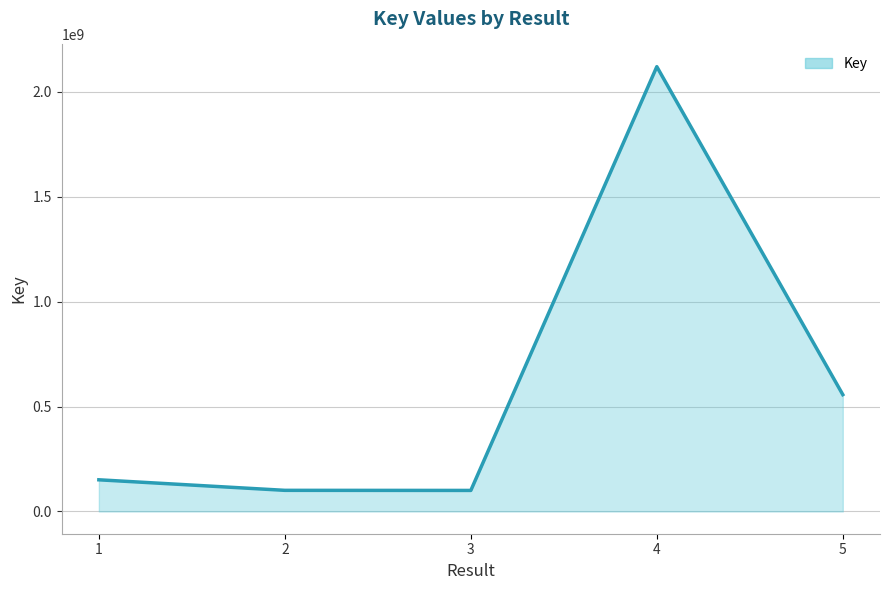

Which has a higher value, 1 or 5?

5